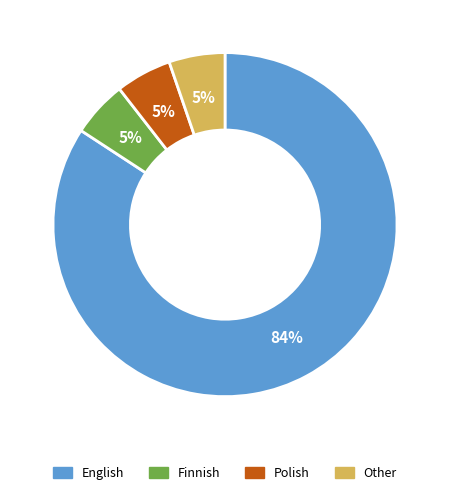

To the nearest percent, what is the average slice percentage?

25%